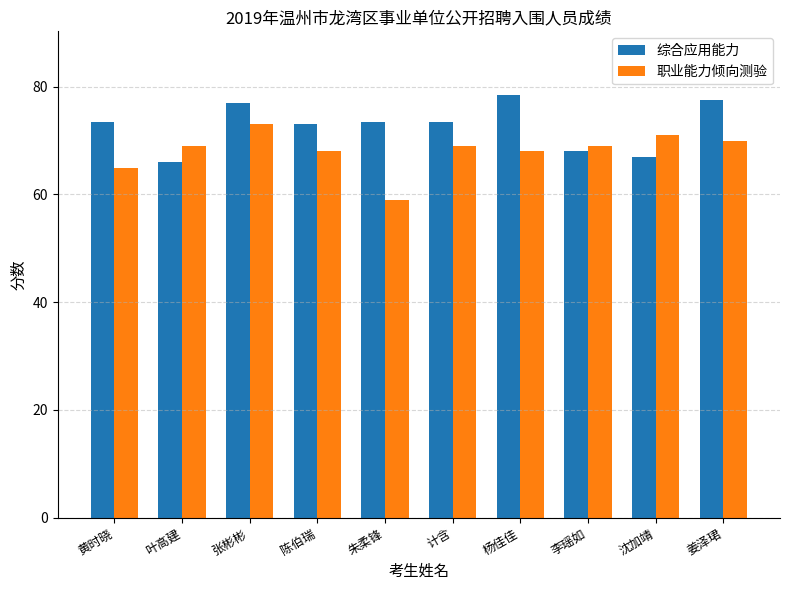

Read the 职业能力倾向测验 value at 叶高建.

69.0